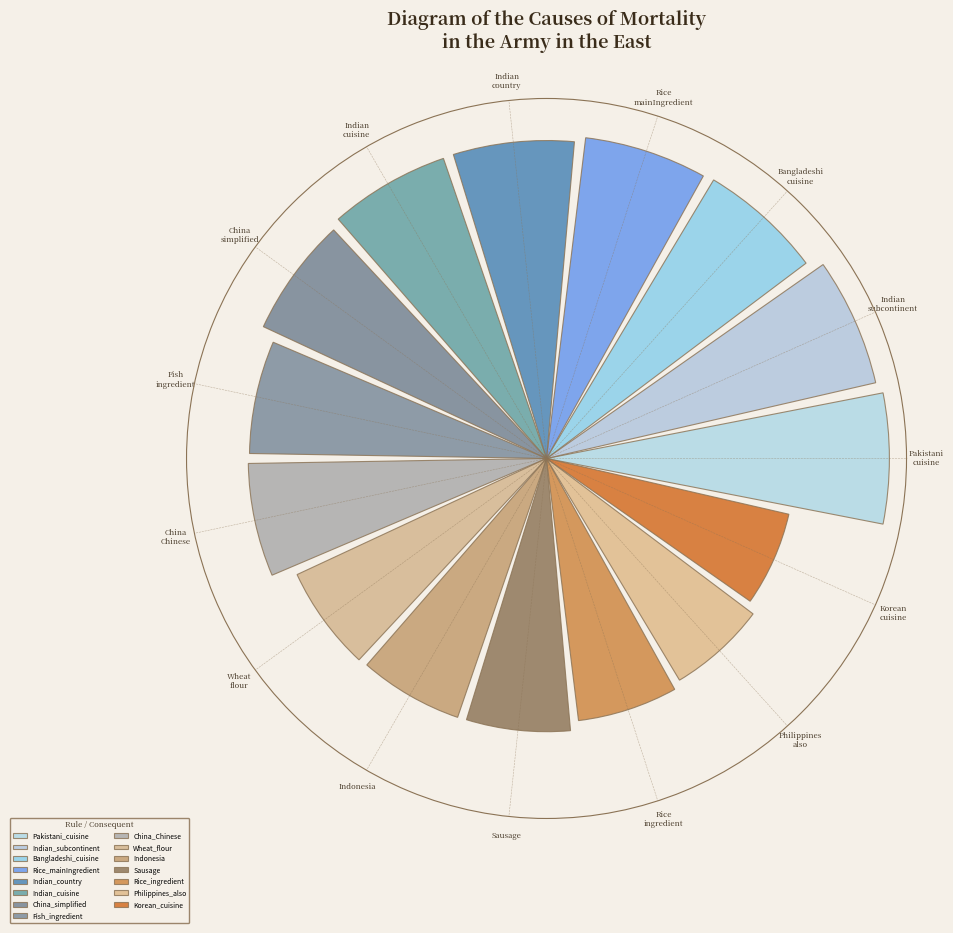

Are the bars horizontal?

No